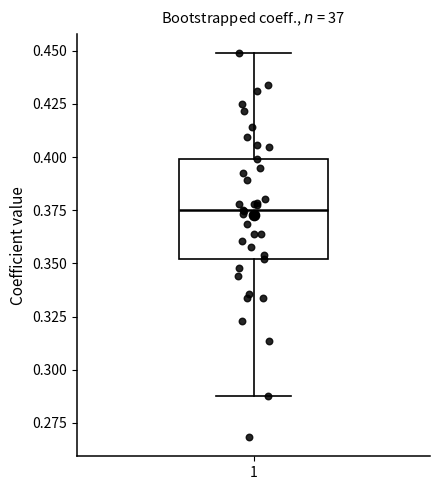

Transcribe this box plot: give where the median line is, the range the box spans, and where the two whiskers end, as read against the y-axis. The values are not printed on the chart, so give them approximately, as read against the axis.

median 0.375, box 0.350 to 0.400, whiskers 0.290 to 0.450